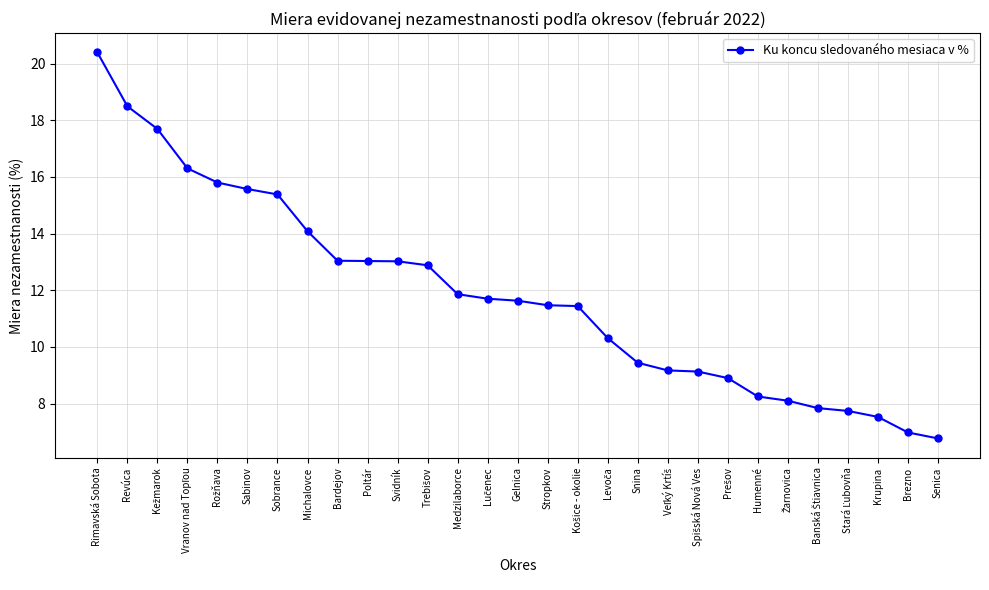

Which has a higher value, Revúca or Sobrance?

Revúca